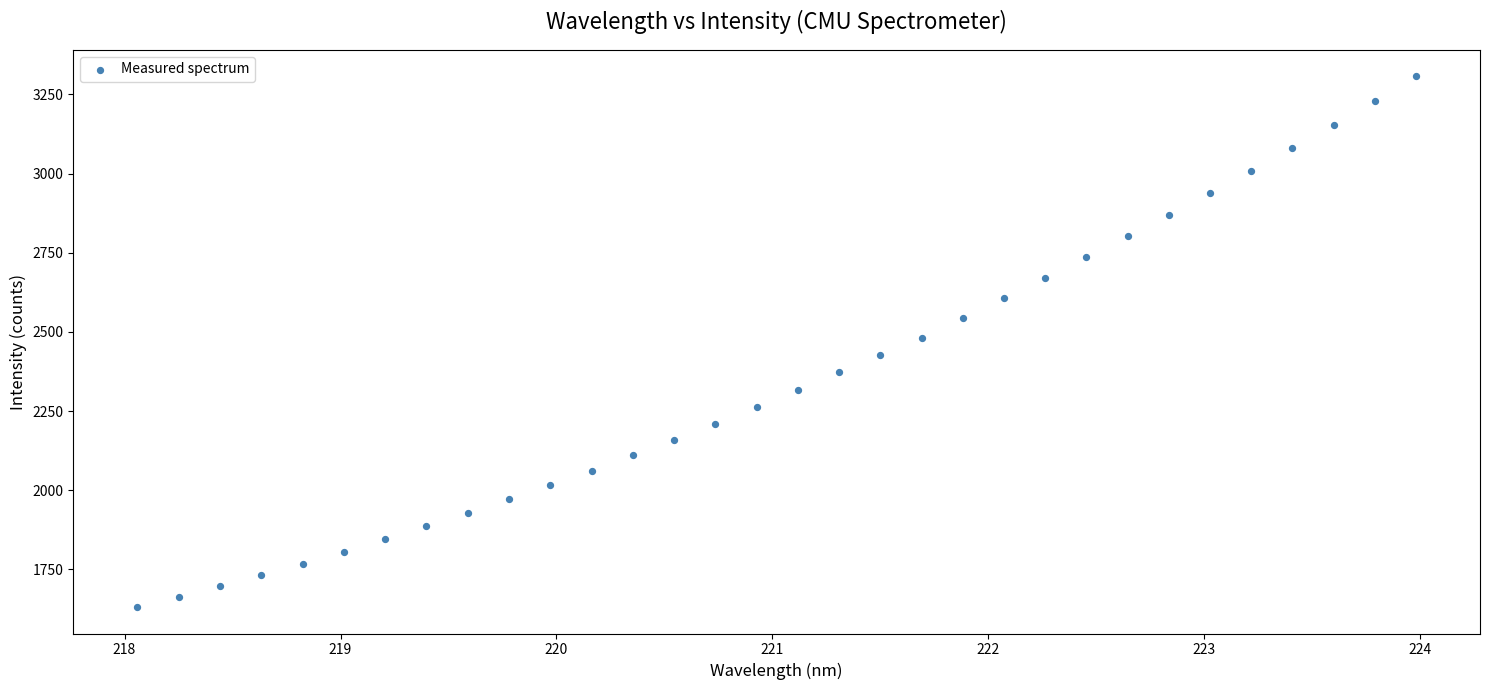

What is the range of X values (max minus min)?

5.9